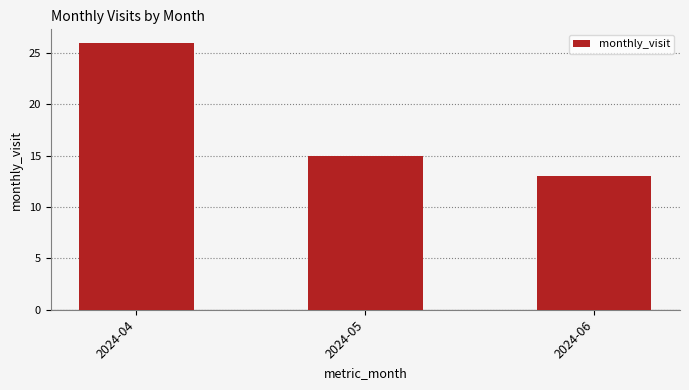

Where does the data first go above 15?

2024-04